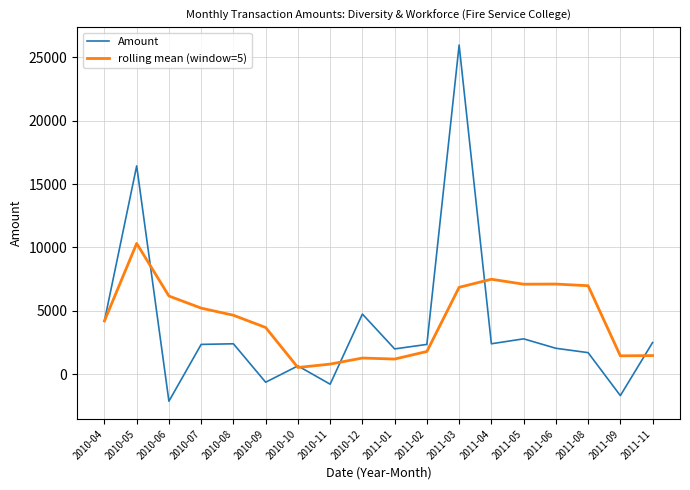

True or false: Amount has more than 2 points higher than both neighbors.

True